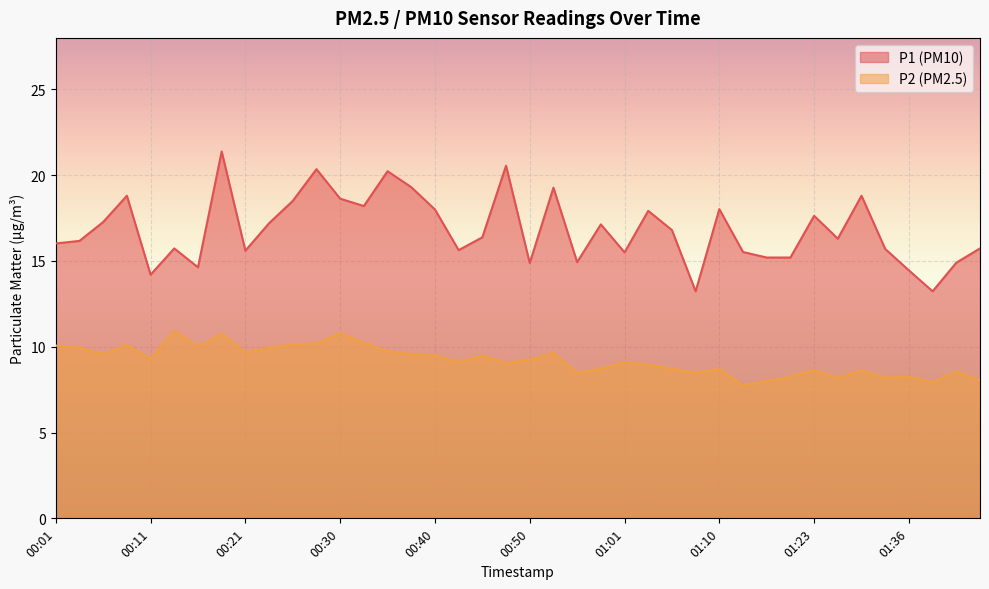

List the labels in order of P2 value, smallest first.

01:13, 01:38, 01:15, 01:43, 01:26, 01:33, 01:18, 01:36, 00:55, 01:08, 01:41, 01:28, 01:23, 01:10, 00:58, 01:06, 01:03, 00:48, 00:43, 01:01, 00:50, 00:11, 00:45, 00:40, 00:06, 00:38, 00:53, 00:21, 00:35, 00:23, 00:04, 00:16, 00:01, 00:08, 00:26, 00:28, 00:33, 00:18, 00:30, 00:13